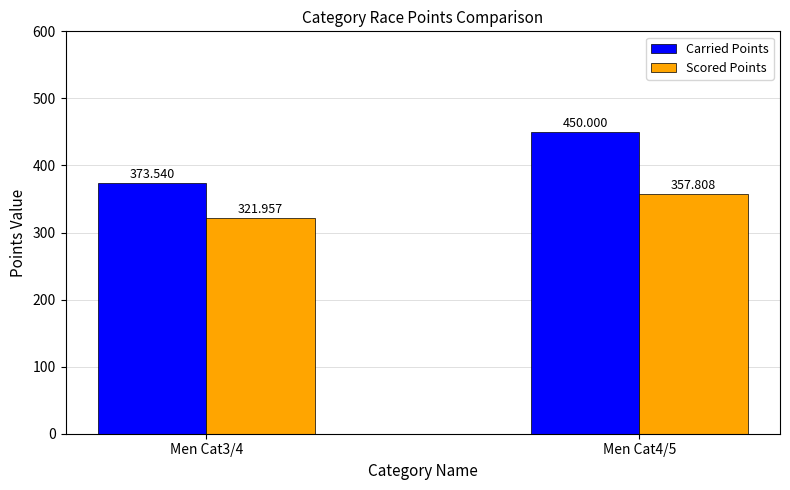

What are all the series names shown in the legend?

Carried Points, Scored Points